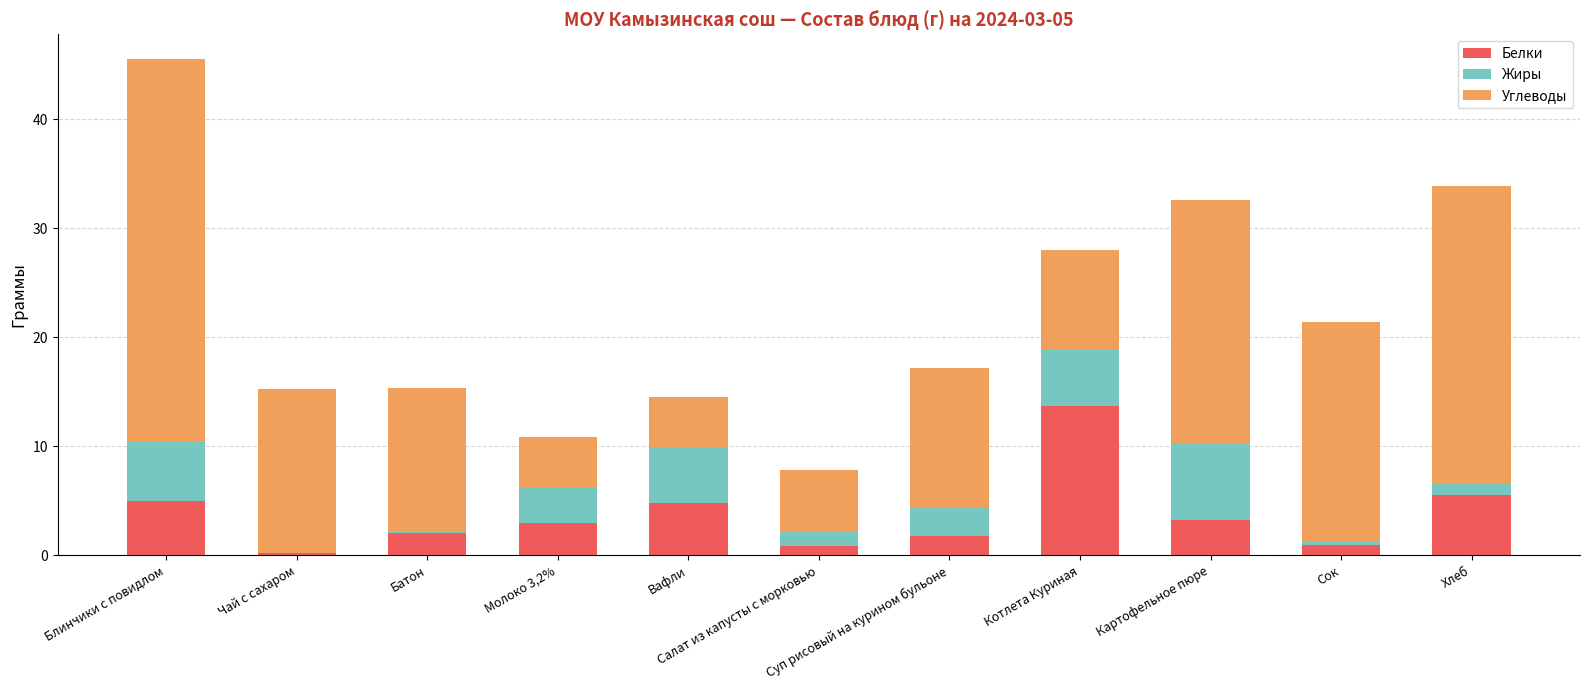

Are the bars grouped side by side (vs. stacked)?

No